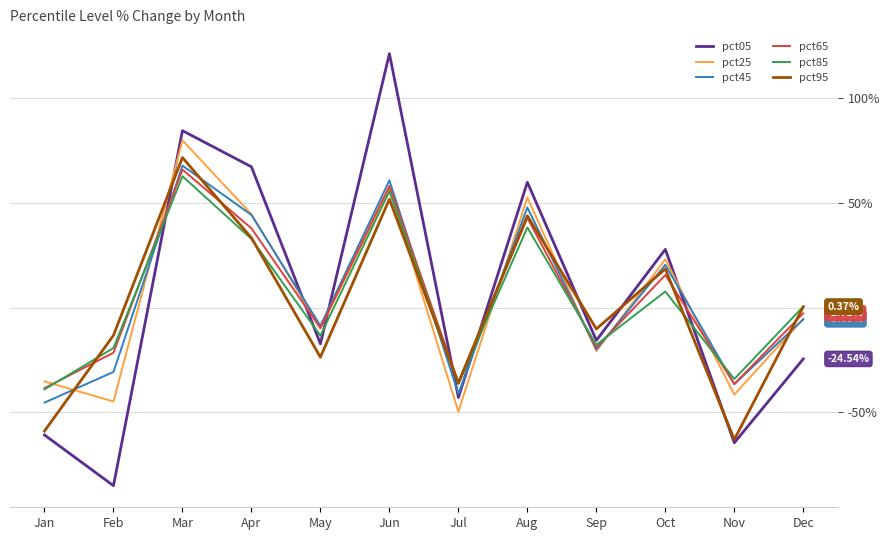

Between Jan and Feb, which series saw the biggest shift?

pct95